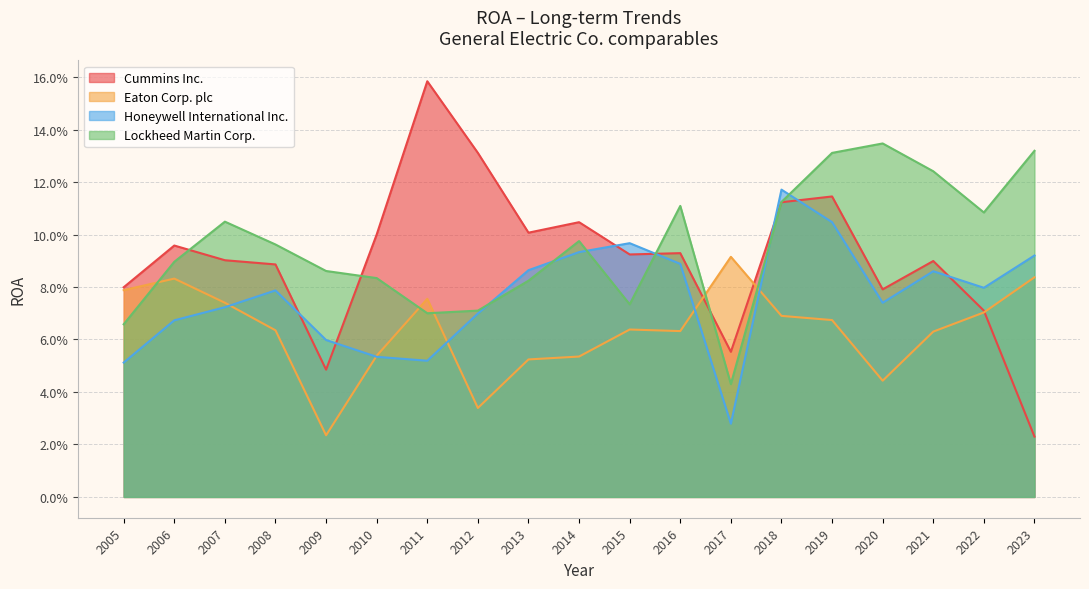

How many data points does each series have?

19